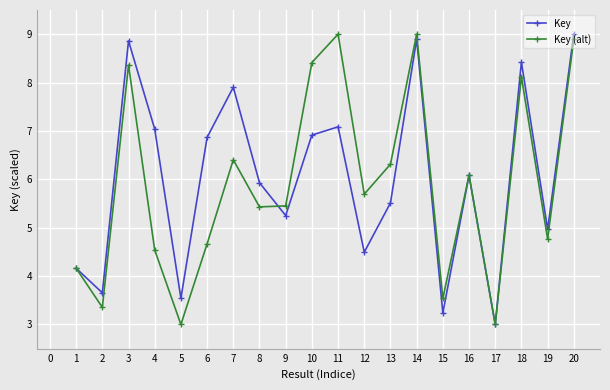

Where does the Key (alt) series first go above 5?

3